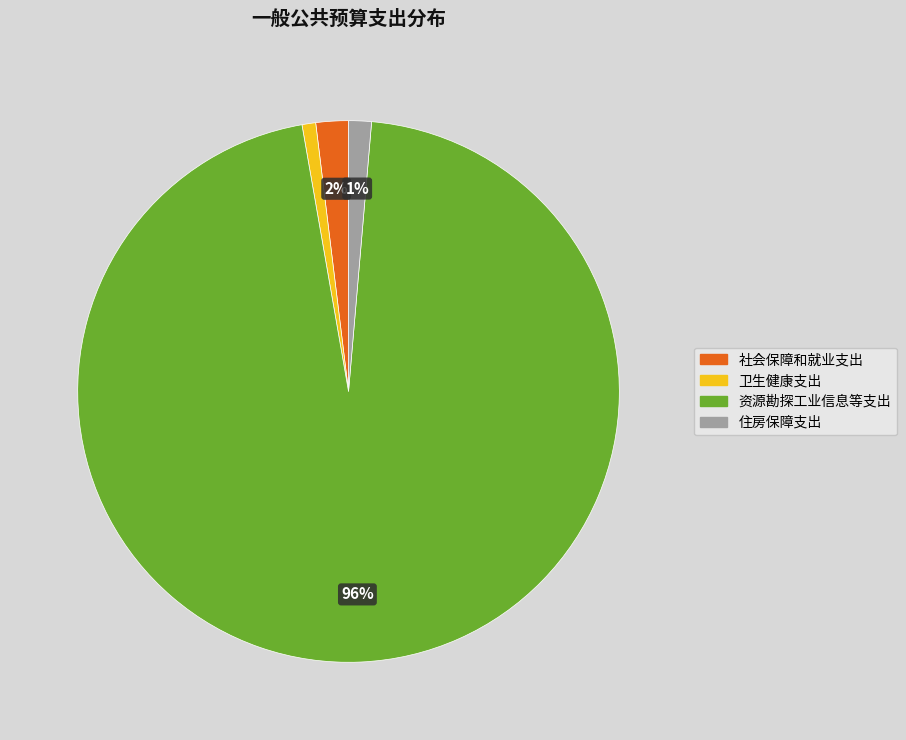

Is there a majority slice in this chart?

Yes